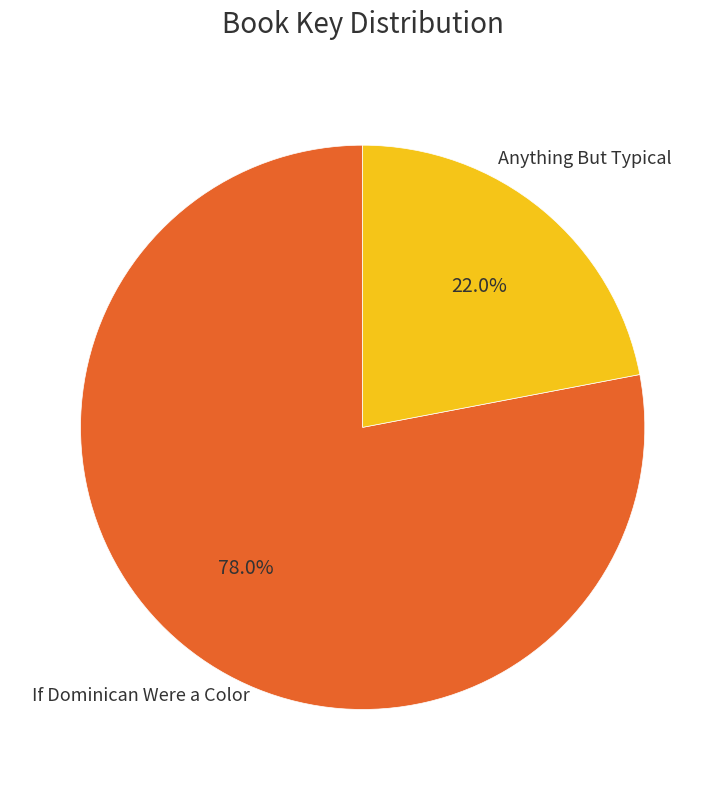

Which category has the smallest portion of the pie?

Anything But Typical